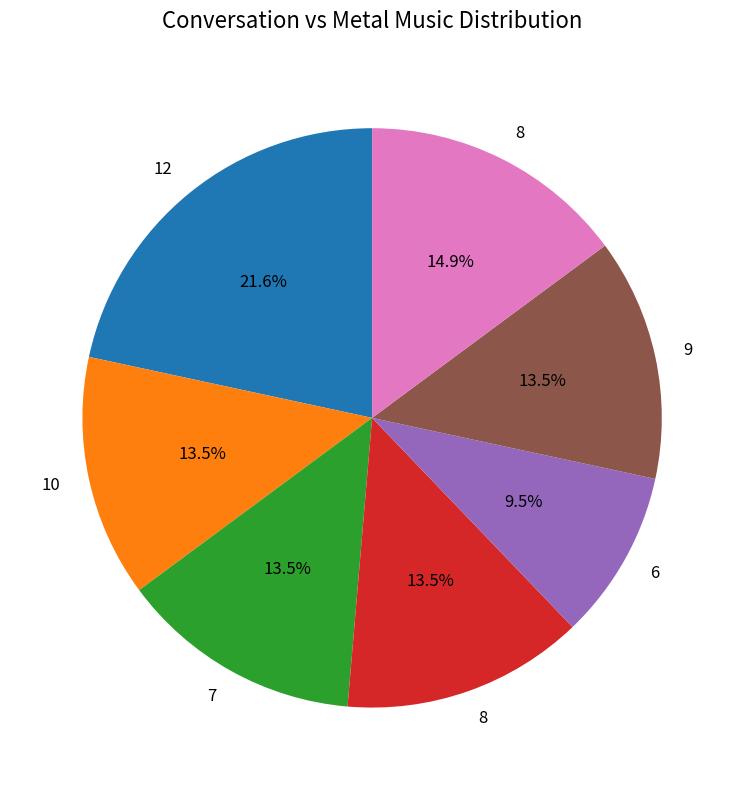

Is there a majority slice in this chart?

No